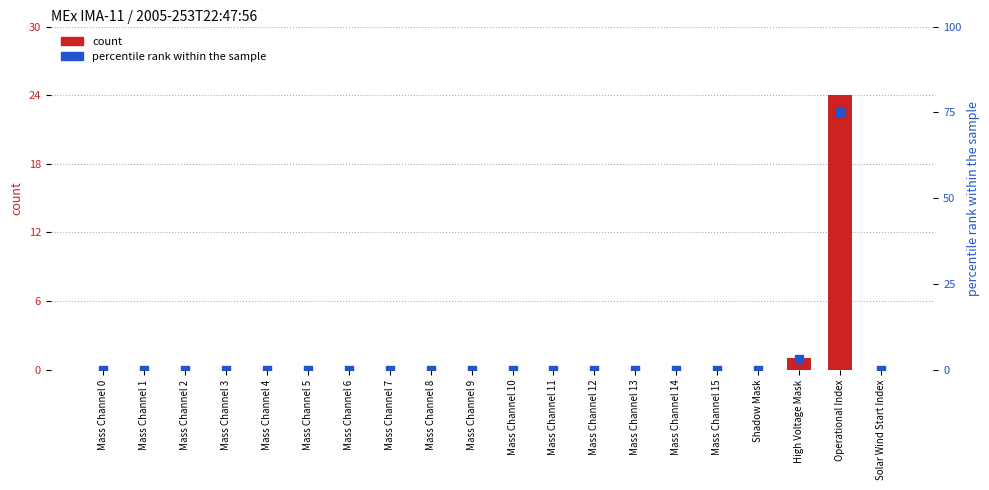

What are all the series names shown in the legend?

count, percentile rank within the sample